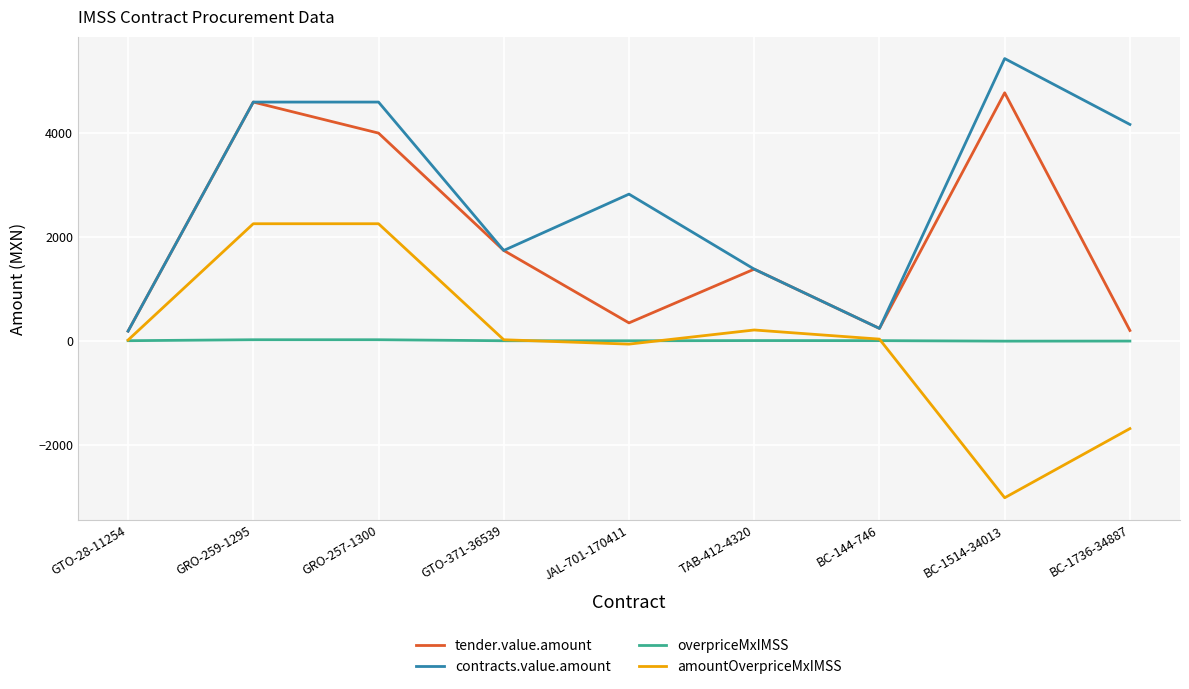

Which series has the largest total across all categories?

contracts.value.amount